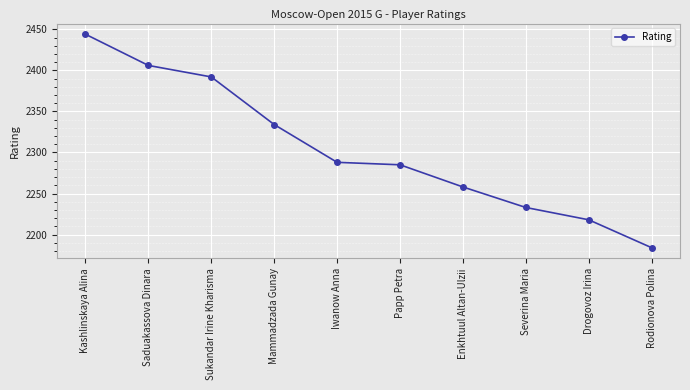

True or false: the data shows 2285 at Papp Petra.

True